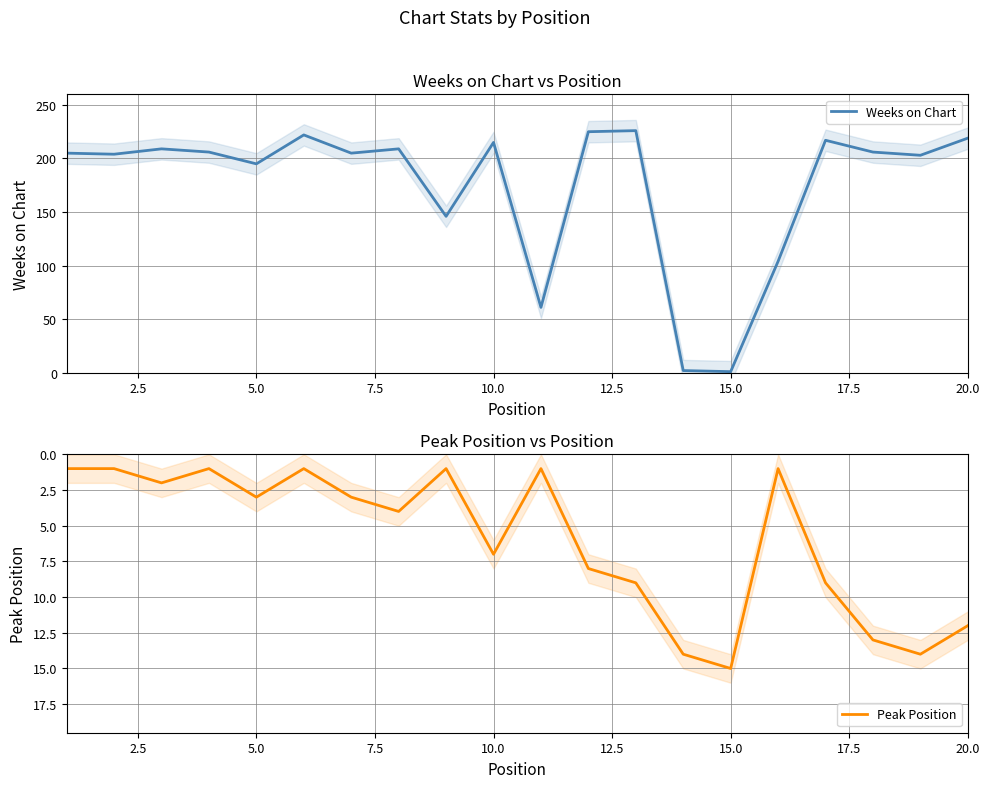

Which category has the highest value in the Peak Position series?

15.0